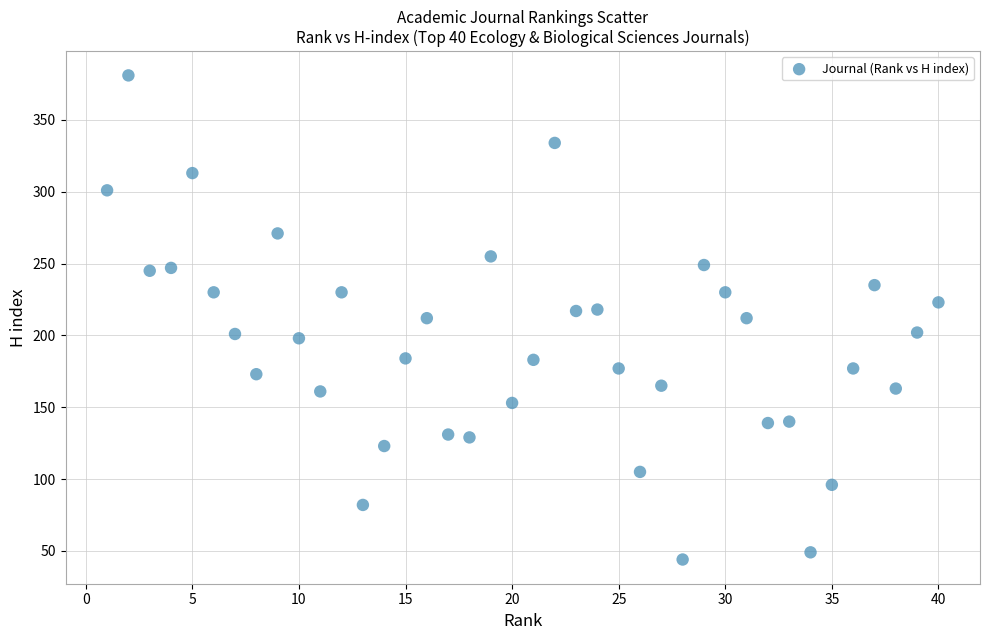

What is the range of X values (max minus min)?

39